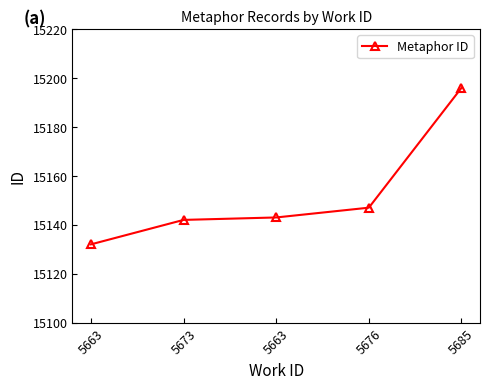

Count the number of categories in the chart.

5